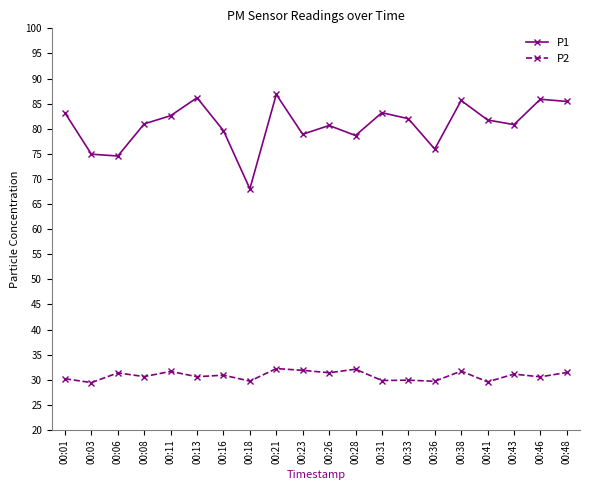

True or false: P1 and P2 cross at least once.

False